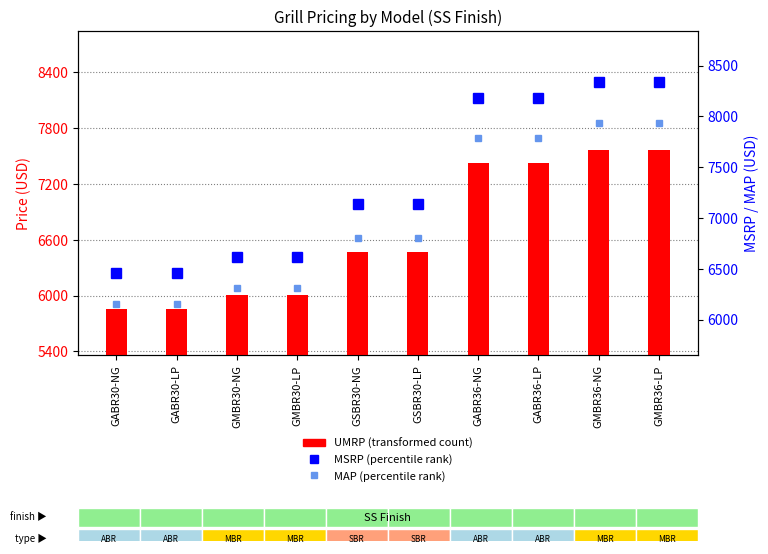

What is the difference between the highest and lowest values at GMBR36-NG?

770